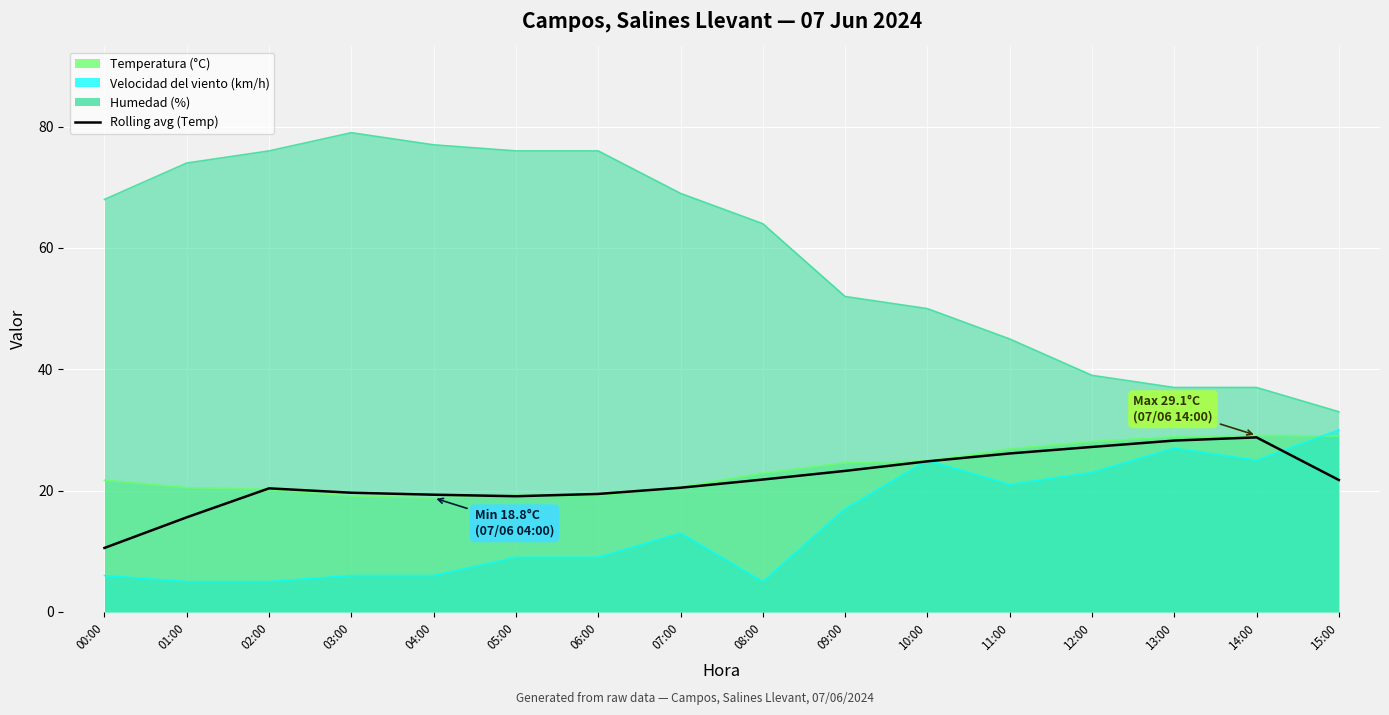

What is the smallest value displayed?

10.6